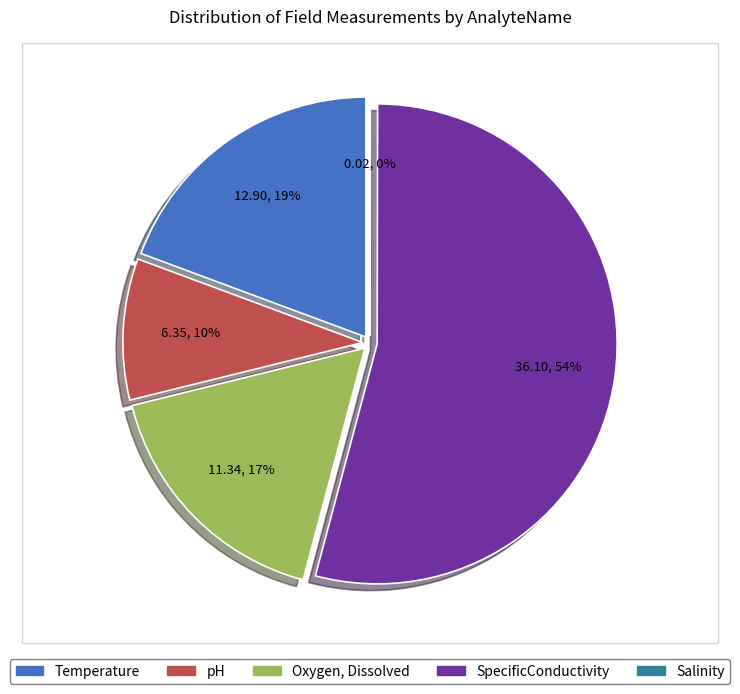

Approximately how many times larger is the value at SpecificConductivity compared to Oxygen, Dissolved?

3.2